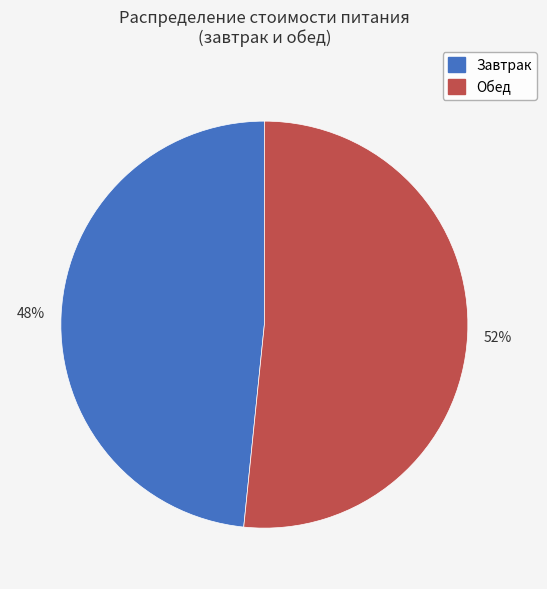

True or false: Завтрак accounts for 48% of the total.

True